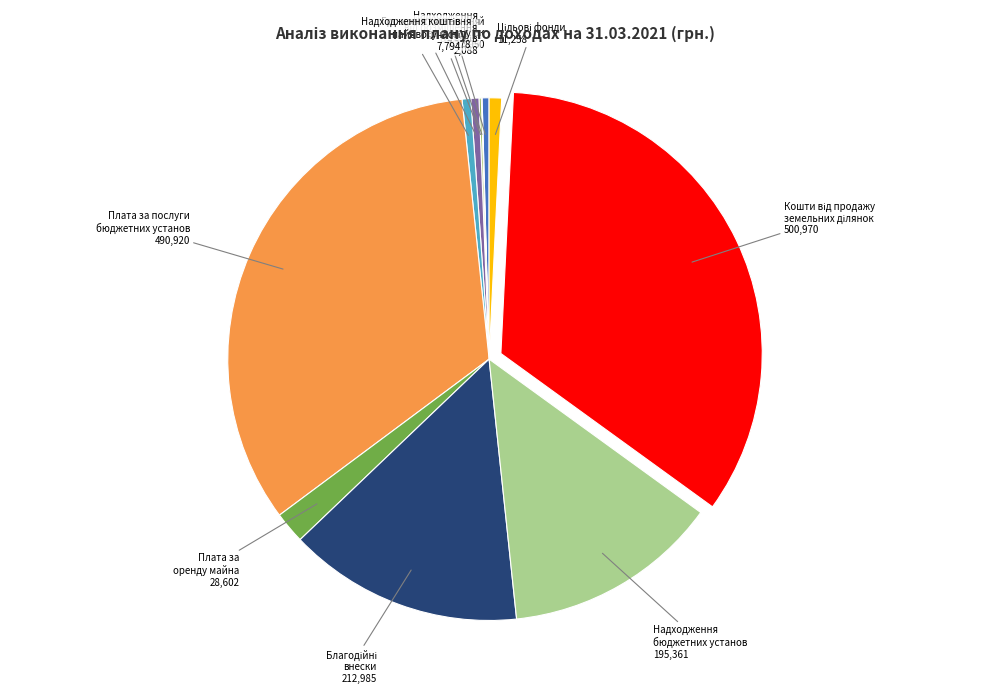

Does any single category account for the majority?

No